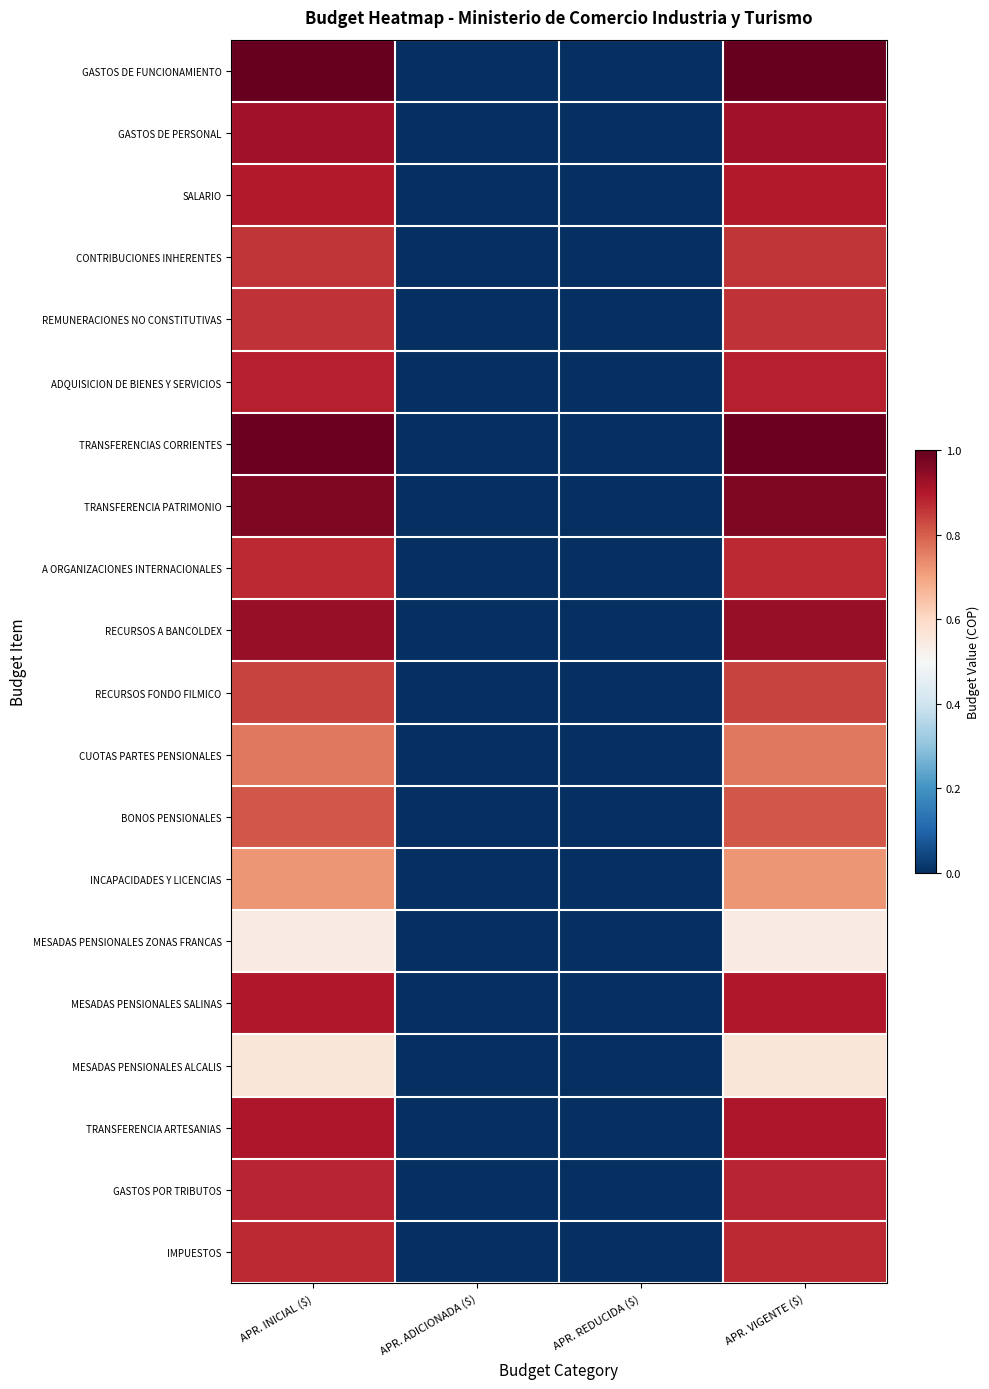

At which category does the chart reach its minimum across all series?

APR. ADICIONADA ($)